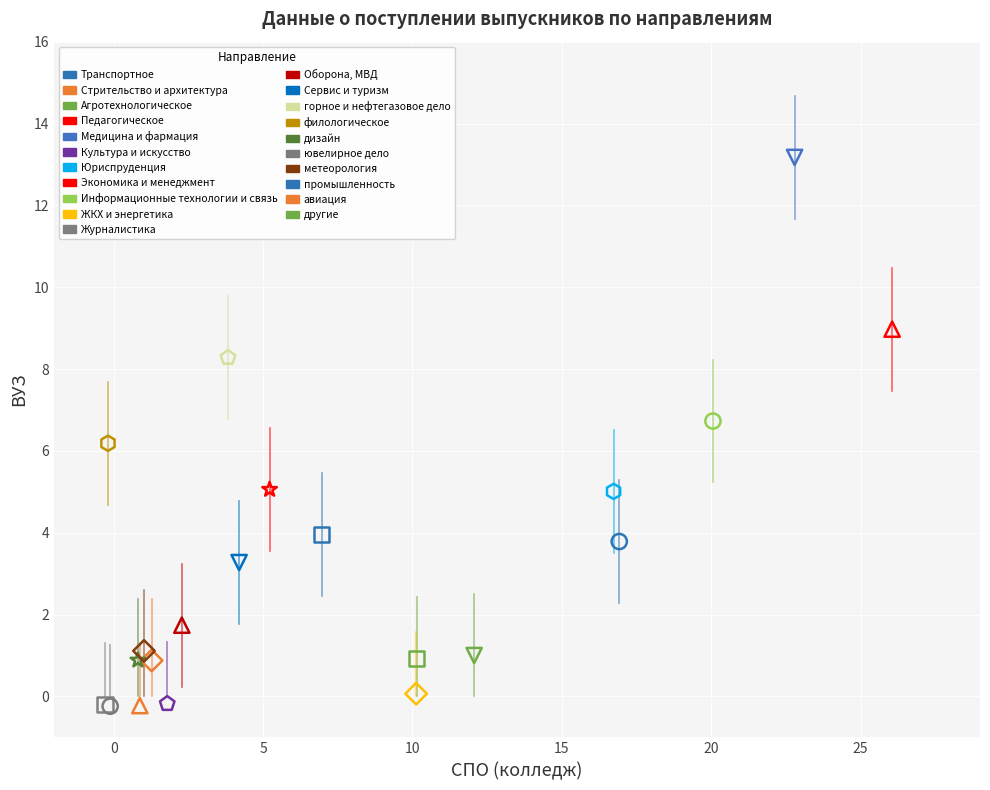

What are all the series names shown in the legend?

Транспортное, Стрительство и архитектура, Агротехнологическое, Педагогическое, Медицина и фармация, Культура и искусство, Юриспруденция, Экономика и менеджмент, Информационные технологии и связь, ЖКХ и энергетика, Журналистика, Оборона, МВД, Сервис и туризм, горное и нефтегазовое дело, филологическое, дизайн, ювелирное дело, метеорология, промышленность, авиация, другие